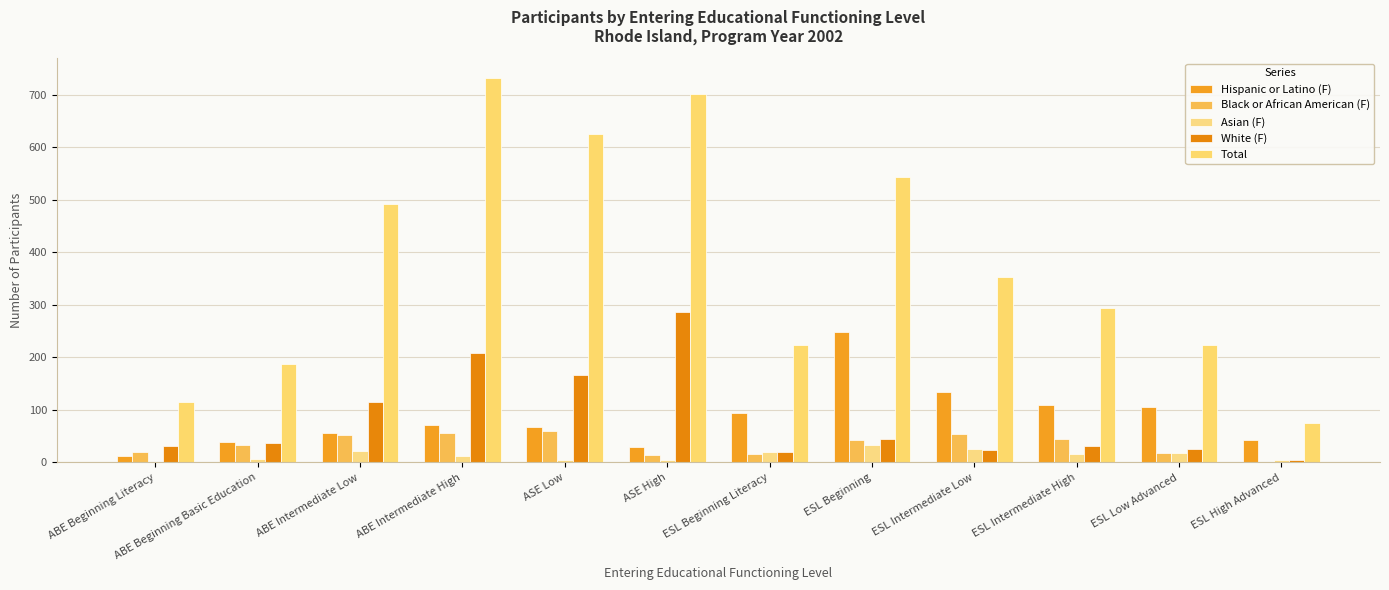

Reading right to left, list all the values displayed in this chart.

Hispanic or Latino (F): ESL High Advanced=43	ESL Low Advanced=105	ESL Intermediate High=109	ESL Intermediate Low=135	ESL Beginning=249	ESL Beginning Literacy=94	ASE High=29	ASE Low=67	ABE Intermediate High=72	ABE Intermediate Low=57	ABE Beginning Basic Education=39	ABE Beginning Literacy=13
Black or African American (F): ESL High Advanced=0	ESL Low Advanced=18	ESL Intermediate High=45	ESL Intermediate Low=54	ESL Beginning=42	ESL Beginning Literacy=16	ASE High=14	ASE Low=60	ABE Intermediate High=57	ABE Intermediate Low=52	ABE Beginning Basic Education=34	ABE Beginning Literacy=19
Asian (F): ESL High Advanced=4	ESL Low Advanced=18	ESL Intermediate High=17	ESL Intermediate Low=25	ESL Beginning=33	ESL Beginning Literacy=19	ASE High=4	ASE Low=5	ABE Intermediate High=13	ABE Intermediate Low=21	ABE Beginning Basic Education=6	ABE Beginning Literacy=0
White (F): ESL High Advanced=4	ESL Low Advanced=26	ESL Intermediate High=32	ESL Intermediate Low=23	ESL Beginning=44	ESL Beginning Literacy=20	ASE High=286	ASE Low=167	ABE Intermediate High=209	ABE Intermediate Low=115	ABE Beginning Basic Education=37	ABE Beginning Literacy=32
Total: ESL High Advanced=75	ESL Low Advanced=223	ESL Intermediate High=295	ESL Intermediate Low=353	ESL Beginning=543	ESL Beginning Literacy=223	ASE High=702	ASE Low=625	ABE Intermediate High=733	ABE Intermediate Low=492	ABE Beginning Basic Education=188	ABE Beginning Literacy=115